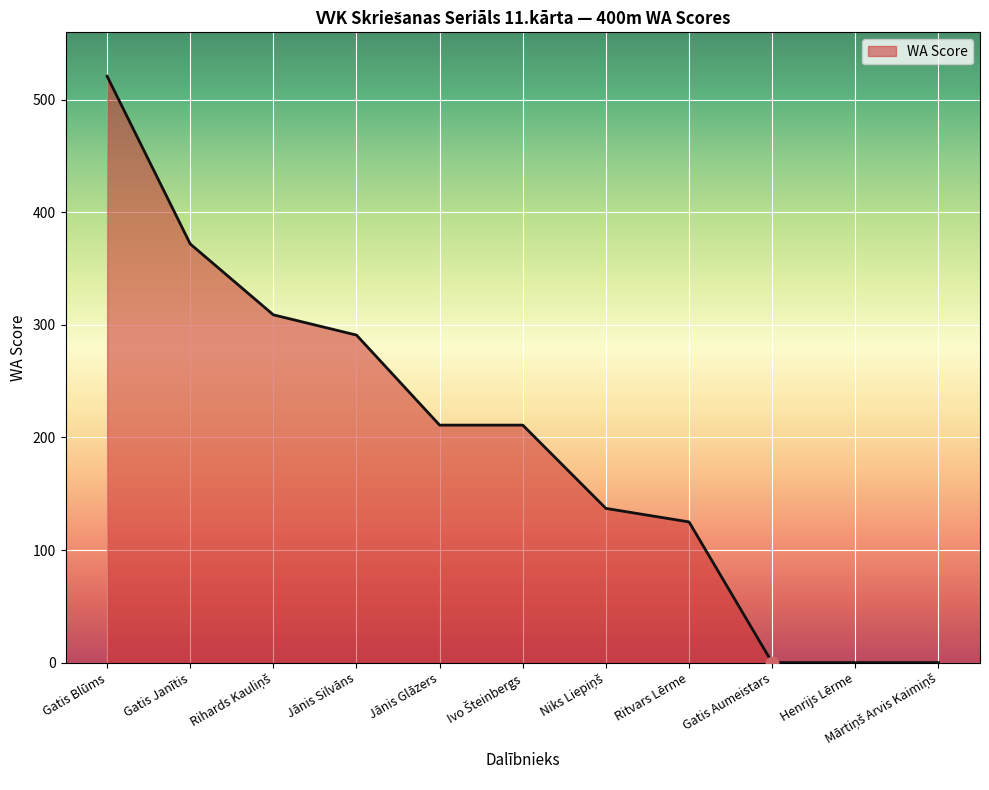

Between Gatis Janītis and Ritvars Lērme, which is larger?

Gatis Janītis